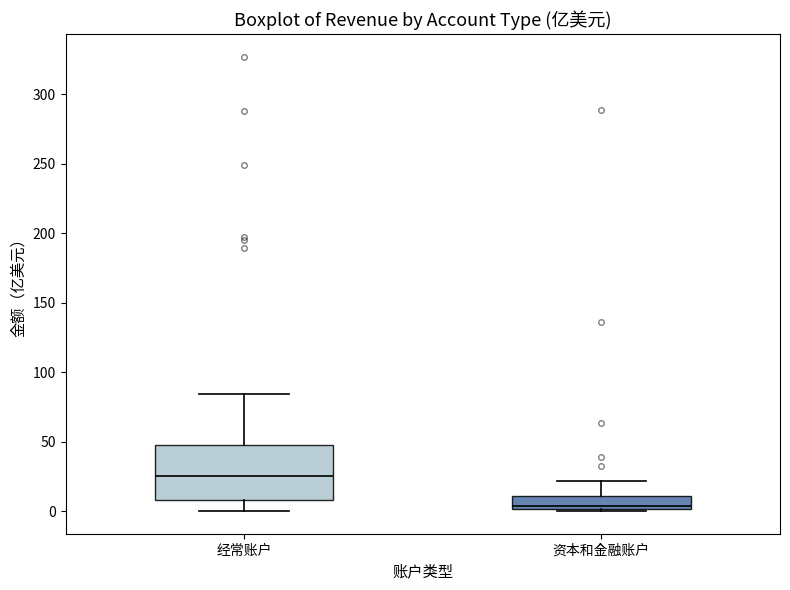

Reading left to right, read every box against the y-axis: the position of its median line, the range the box covers, and the ends of its whiskers. The values are not printed on the chart, so give them approximately, as read against the axis.

经常账户: median 25, box 10 to 50, whiskers 0 to 85
资本和金融账户: median 5, box 0 to 10, whiskers 0 (just below the box's lower edge) to 20